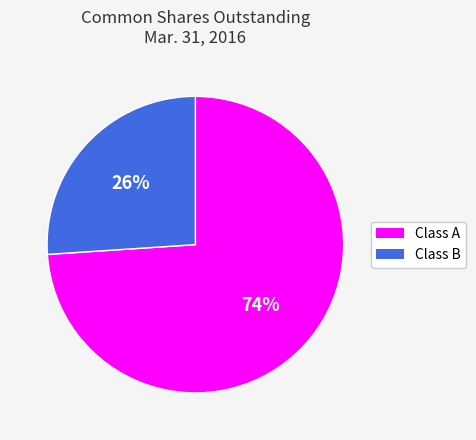

To the nearest percent, what is the average slice percentage?

50%